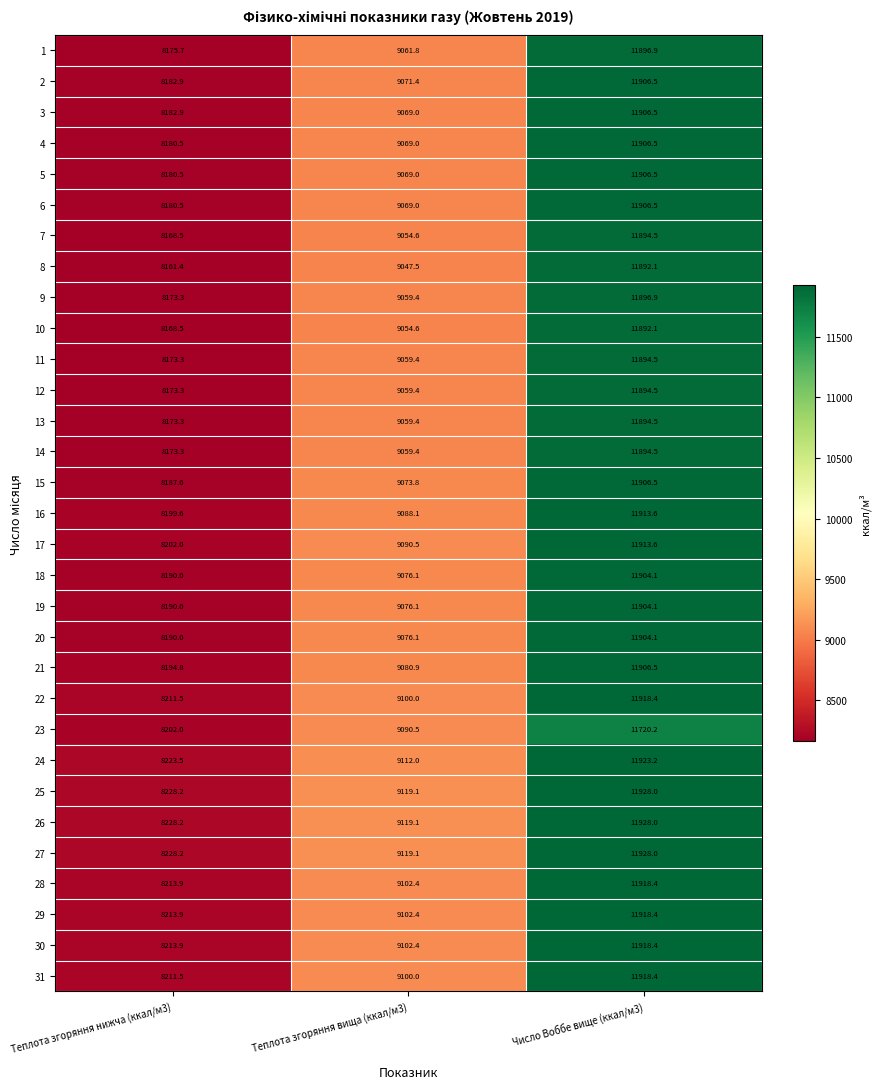

The 31 series shows 11918.4 at Число Воббе вище (ккал/м3). True or false?

True